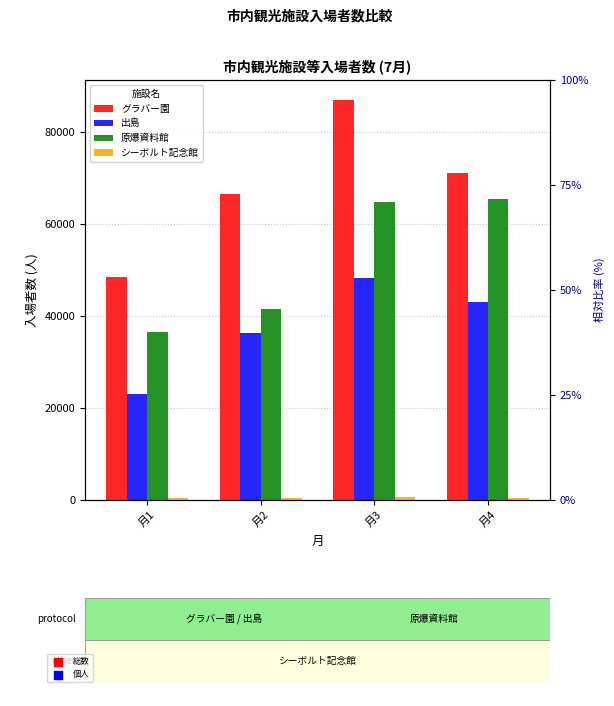

Which series has the largest Y range (max minus min)?

グラバー園